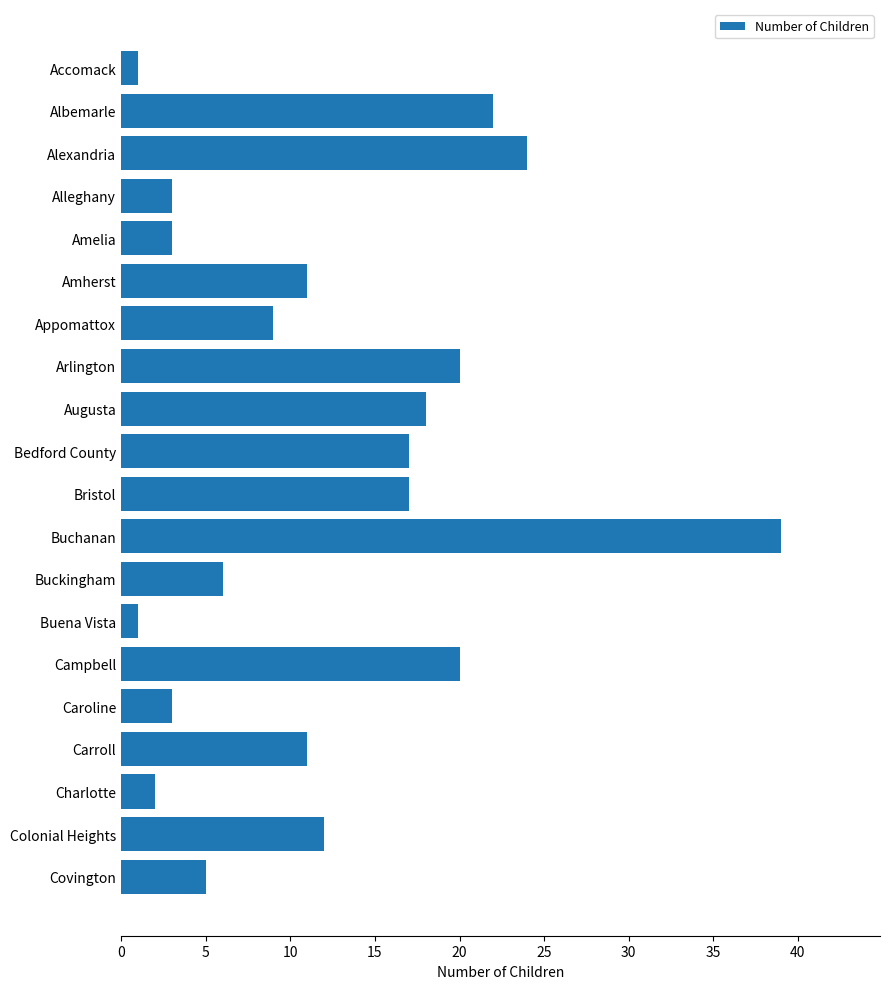

What is the average value?

12